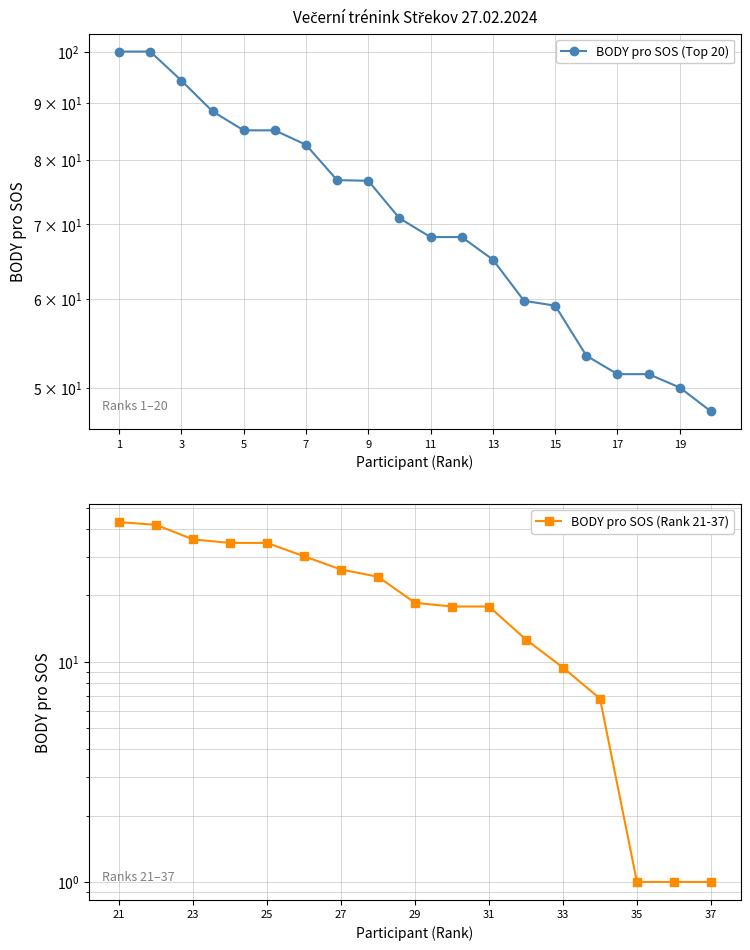

What is the average value?

71.7